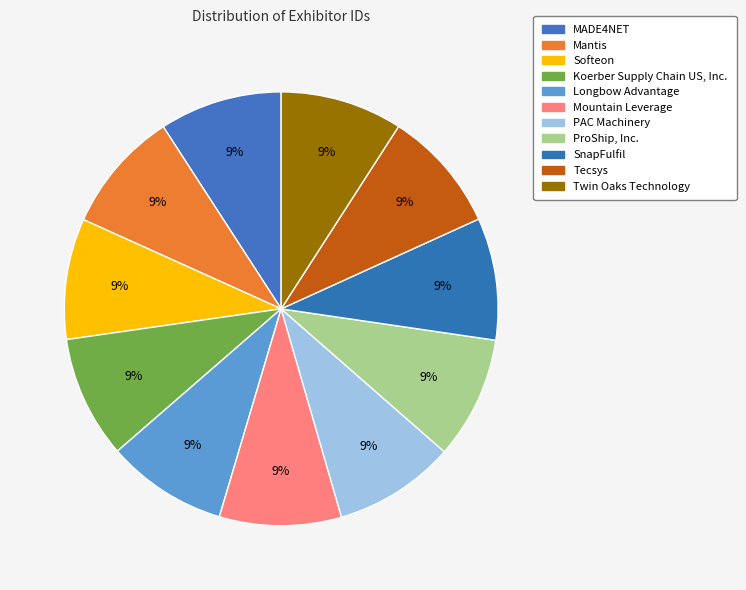

Which slice is the largest?

MADE4NET